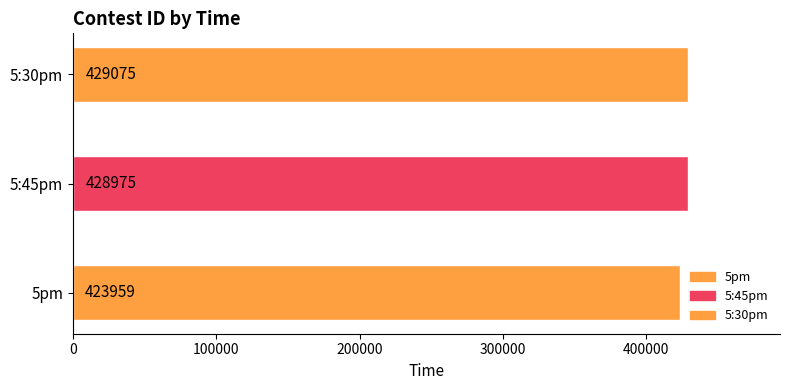

The value at 5:45pm is 428975. True or false?

True